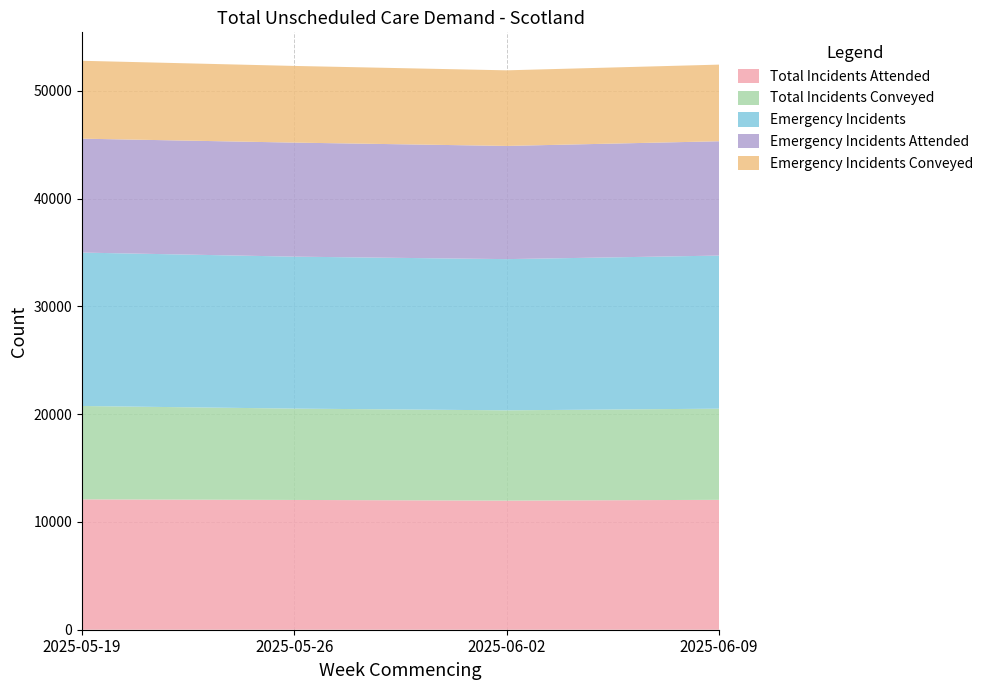

Reading left to right, what are all the values shown in this chart?

Total Incidents Attended: 2025-05-19=12097	2025-05-26=12042	2025-06-02=11980	2025-06-09=12052
Total Incidents Conveyed: 2025-05-19=8663	2025-05-26=8476	2025-06-02=8377	2025-06-09=8460
Emergency Incidents: 2025-05-19=14235	2025-05-26=14100	2025-06-02=14031	2025-06-09=14204
Emergency Incidents Attended: 2025-05-19=10570	2025-05-26=10581	2025-06-02=10503	2025-06-09=10609
Emergency Incidents Conveyed: 2025-05-19=7227	2025-05-26=7115	2025-06-02=7015	2025-06-09=7111